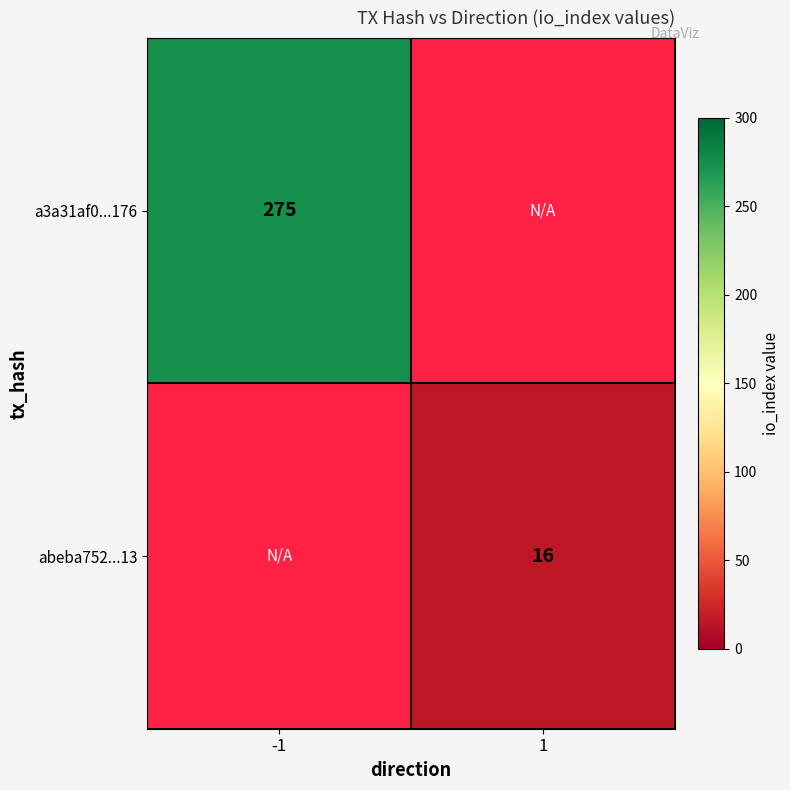

The a3a31af0...176 series shows 275 at -1. True or false?

True